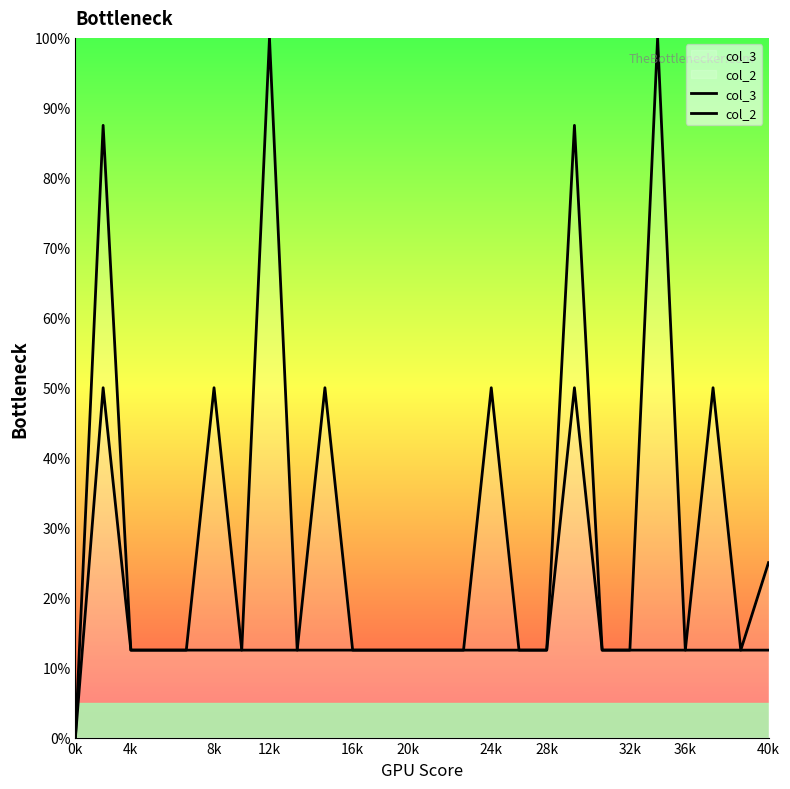

Between 20 and 16k, which is larger?

20